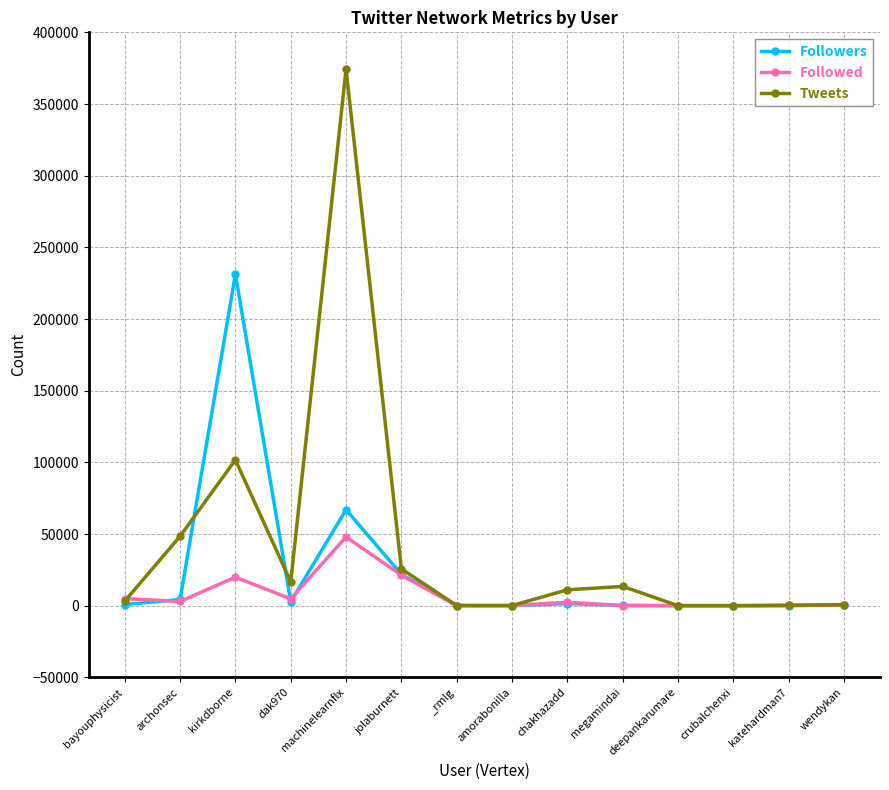

Where do Followed and Tweets first cross each other?

bayouphysicist and archonsec